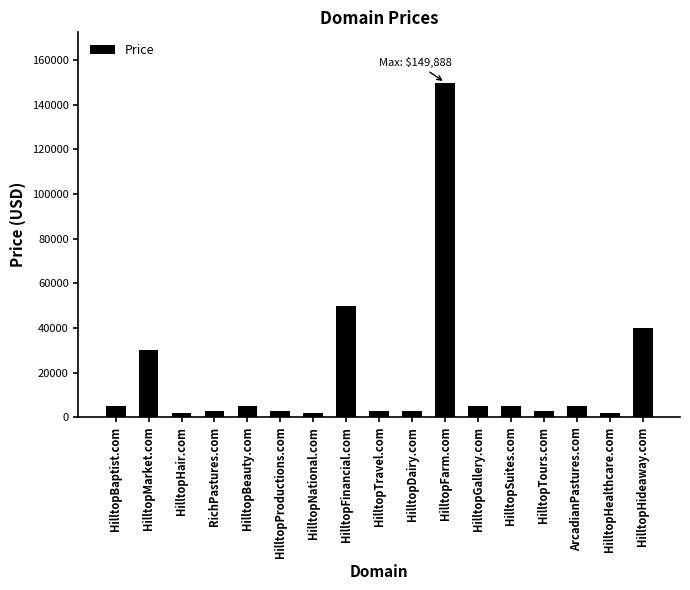

What is the value of the 12th bar from the left?

4888